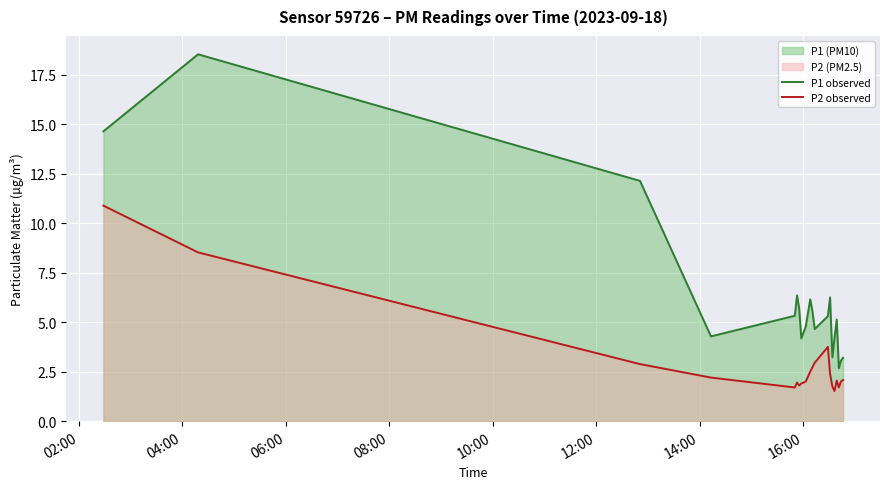

What is the difference between the maximum and second lowest values in the P2 observed series?

9.2